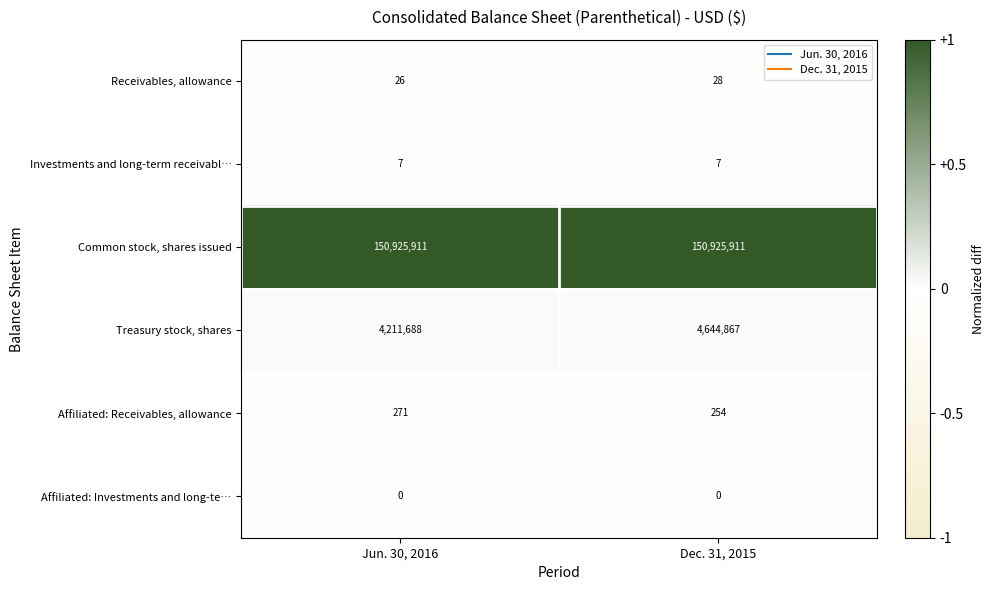

Rank the categories by Receivables, allowance value from lowest to highest.

Jun. 30, 2016, Dec. 31, 2015